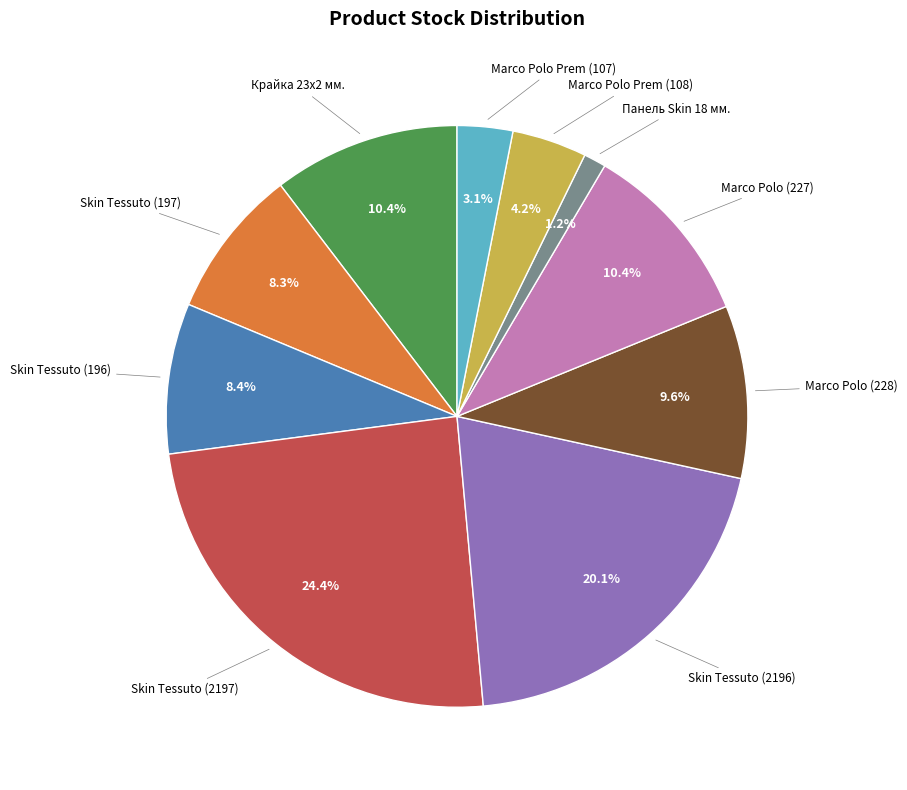

Approximately how many times larger is the value at Skin Tessuto (2196) compared to Skin Tessuto (196)?

2.4